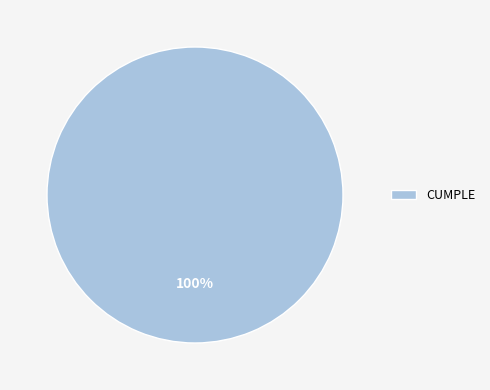

Which slice represents more than half of the pie?

CUMPLE